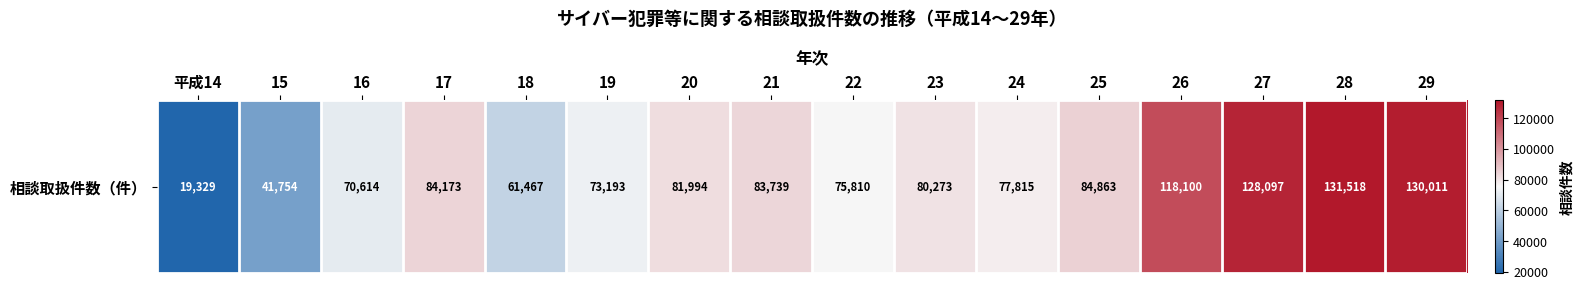

What is the change in value from 15 to 22?

+34056